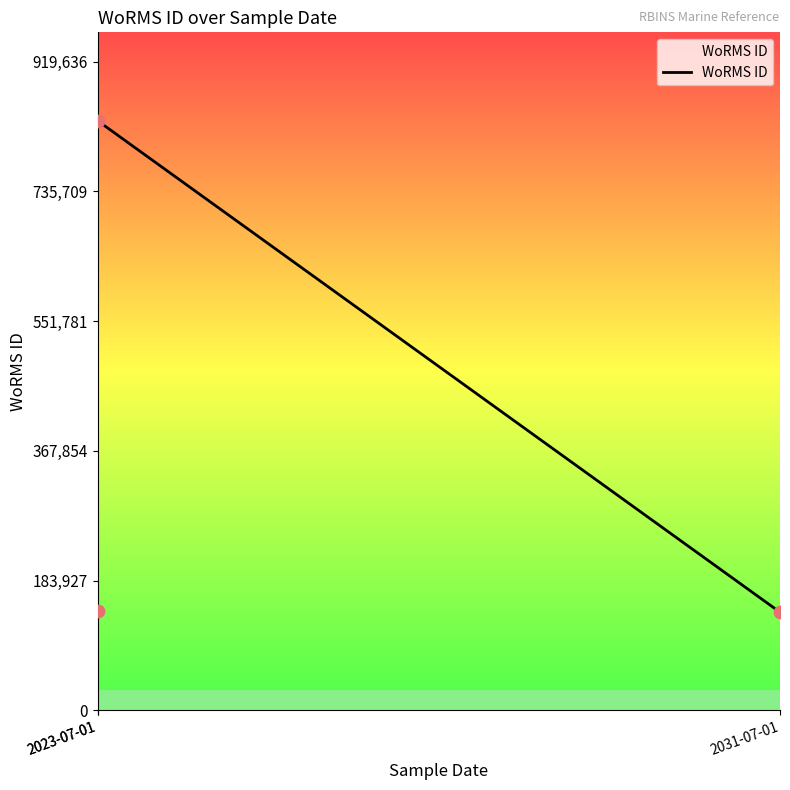

Which has a higher value, 2023-07-01 or 2031-07-01?

2023-07-01